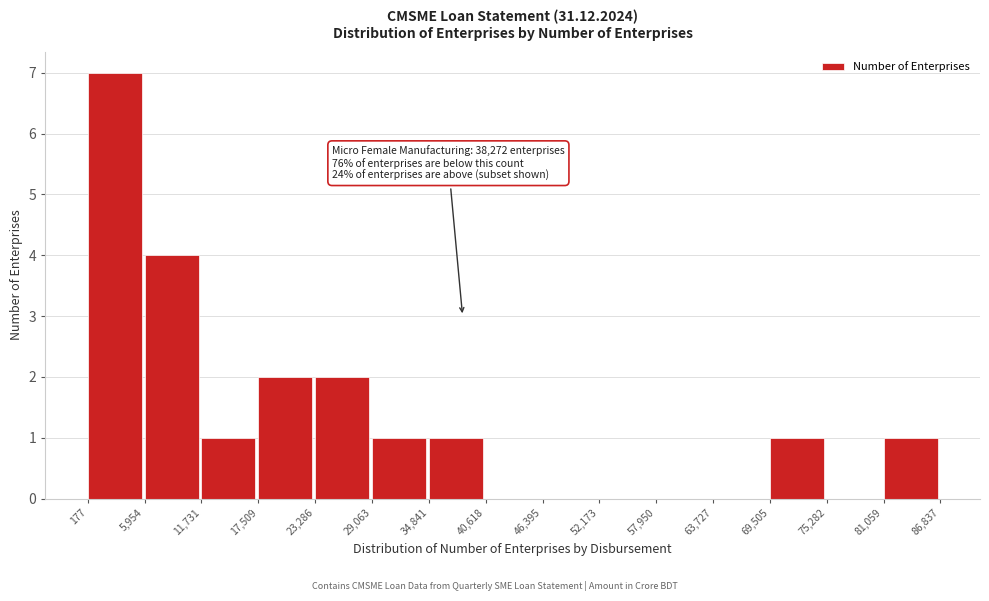

Over which range of the x-axis is the bar tallest?

177 to 5,954